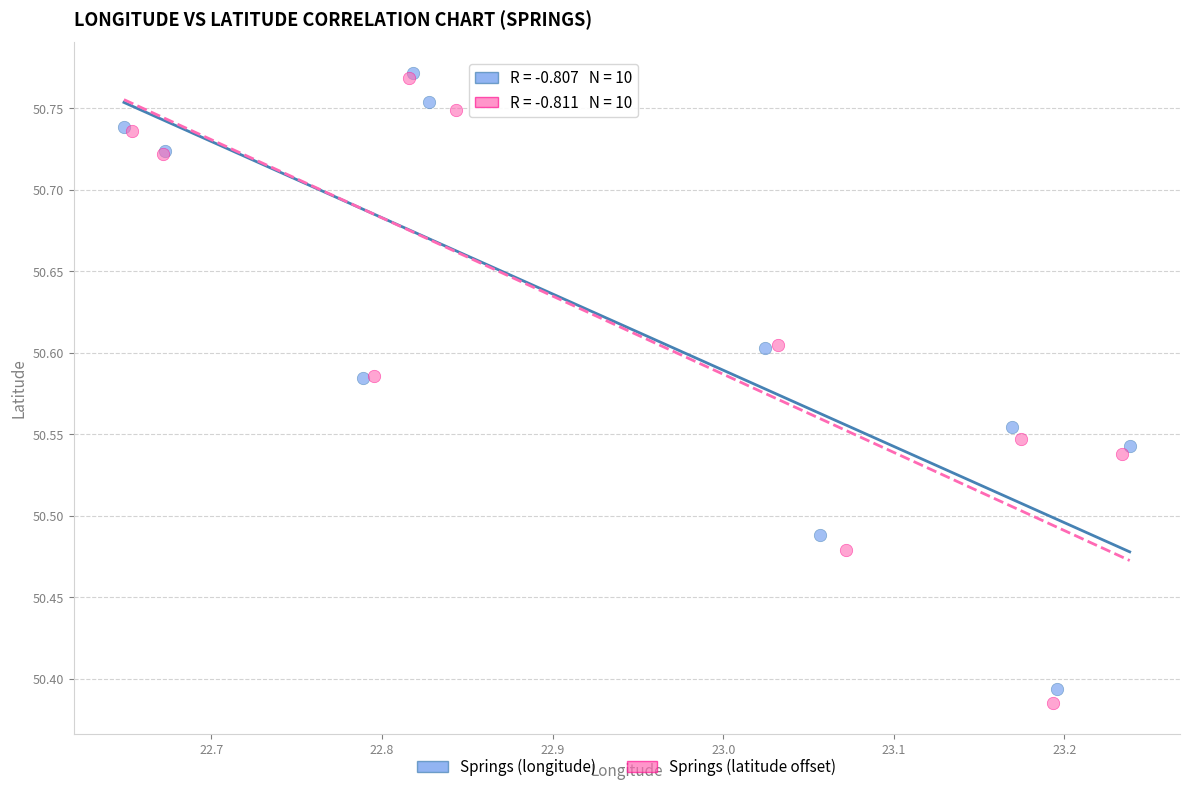

Which series has the widest spread of Y values?

Springs (latitude offset)